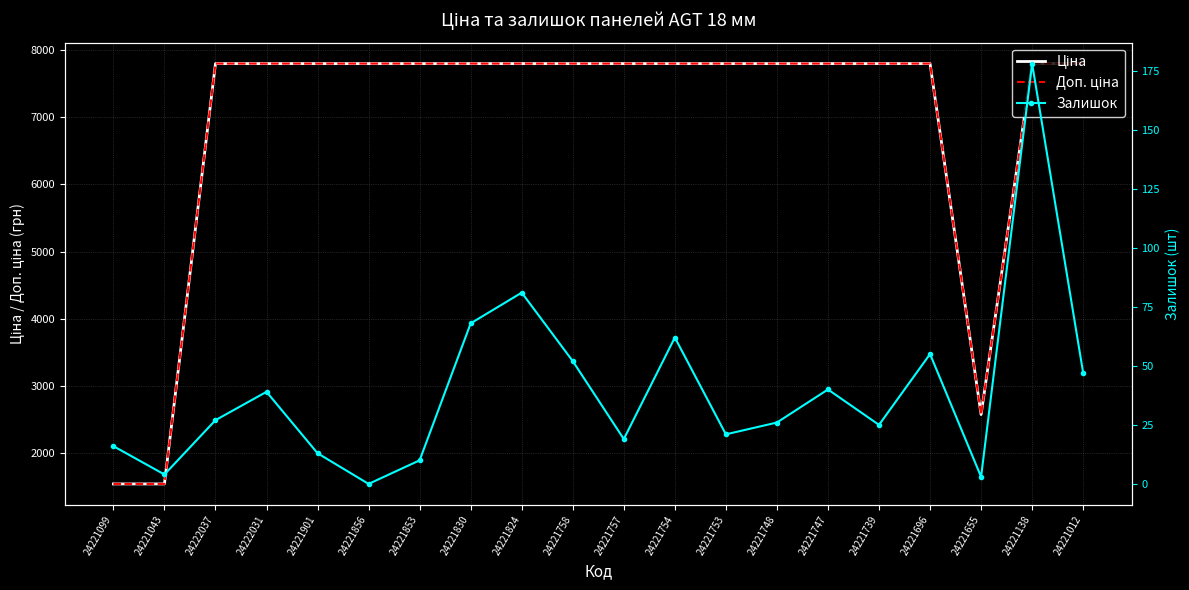

What is the label of the 18th point from the right?

24222037